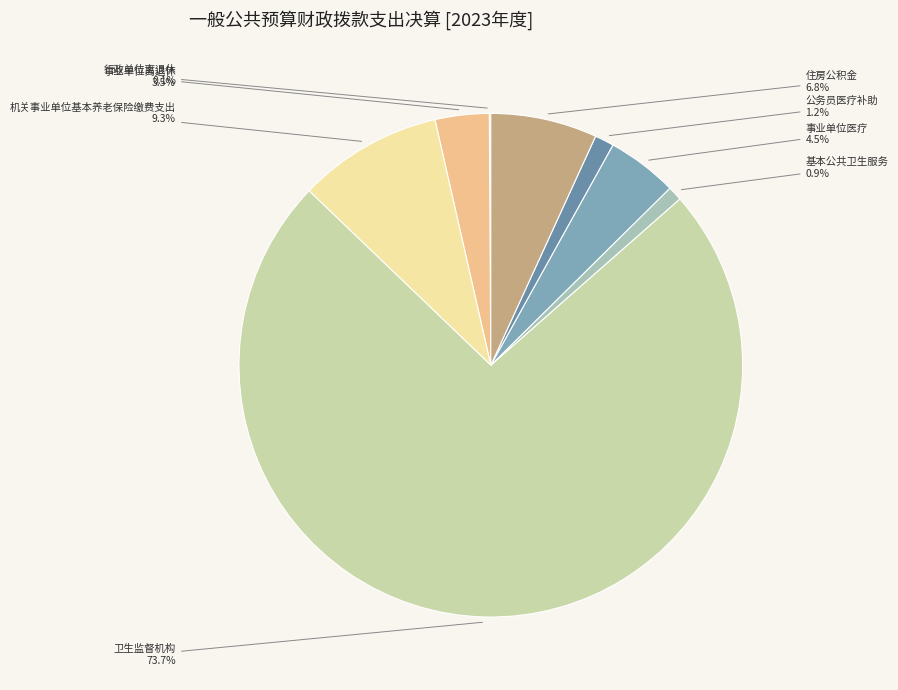

Which category has the biggest portion of the pie?

卫生监督机构